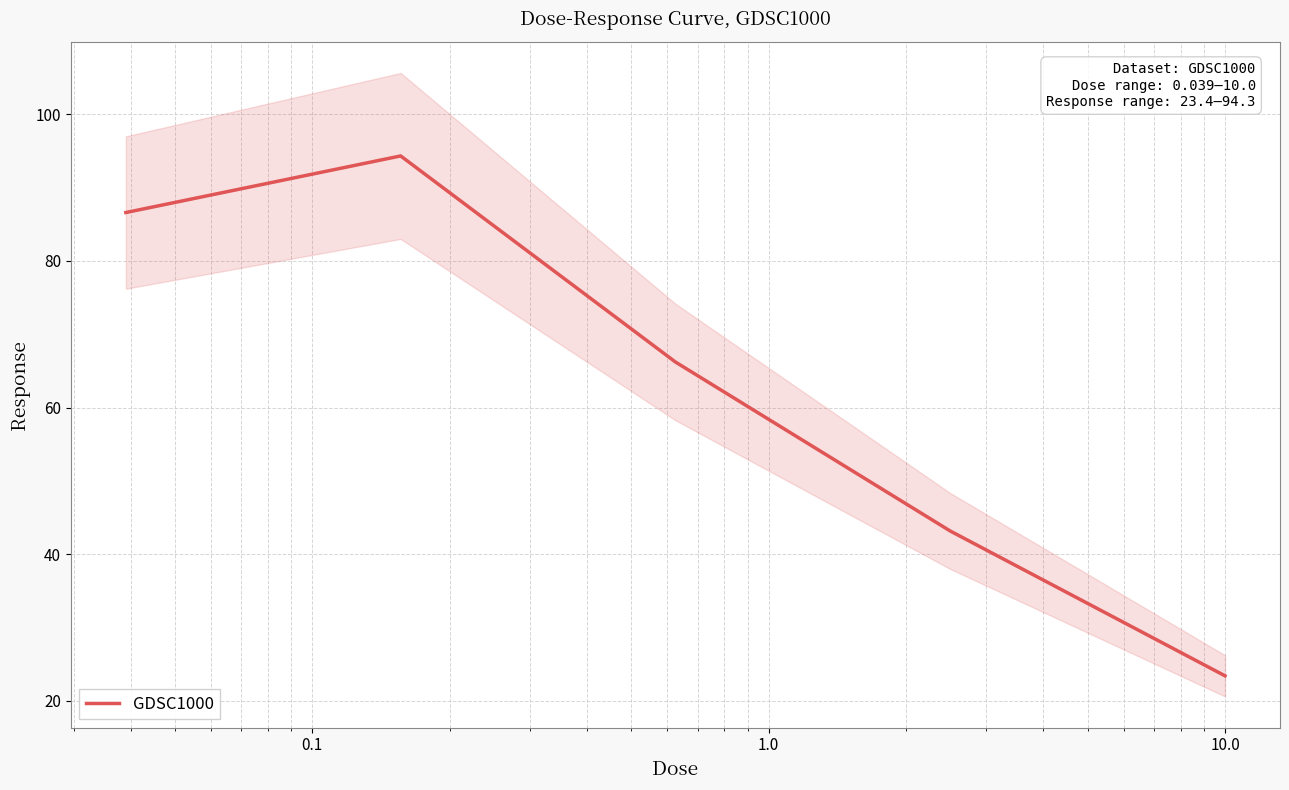

How many interior local peaks (higher than both neighbors) does the data have?

1